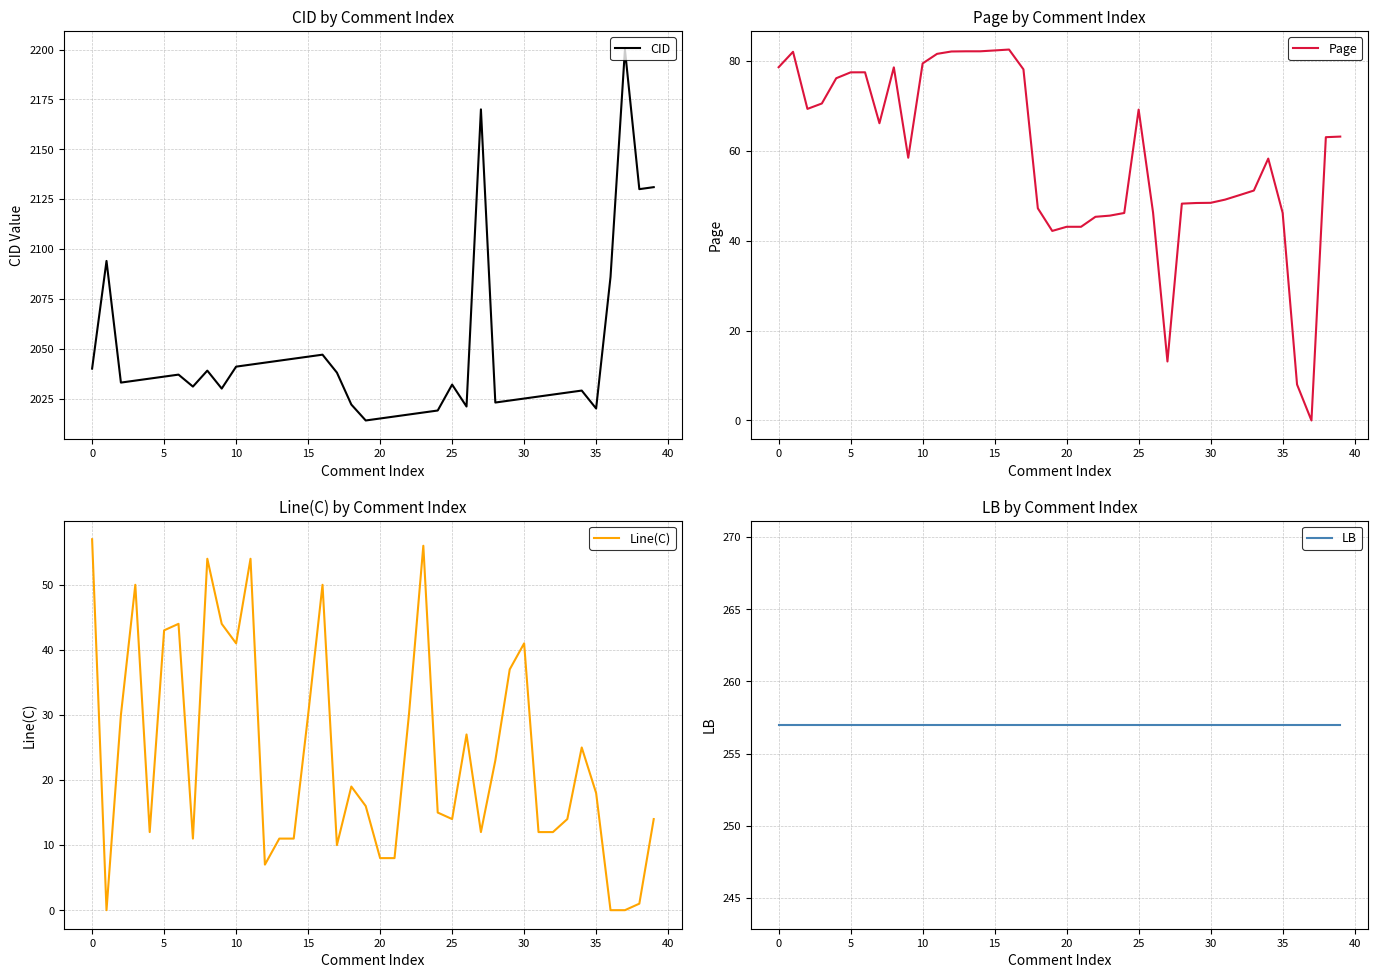

What is the difference between the maximum and second lowest values in the CID series?

185